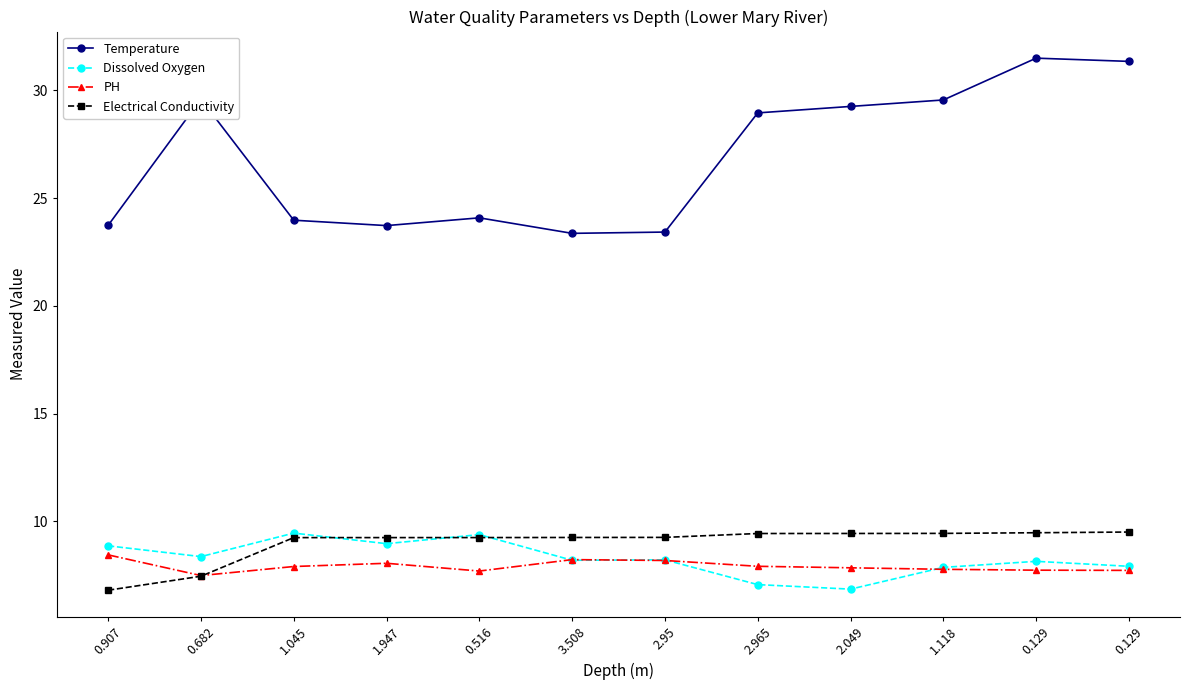

What are all the series names shown in the legend?

Temperature, Dissolved Oxygen, PH, Electrical Conductivity